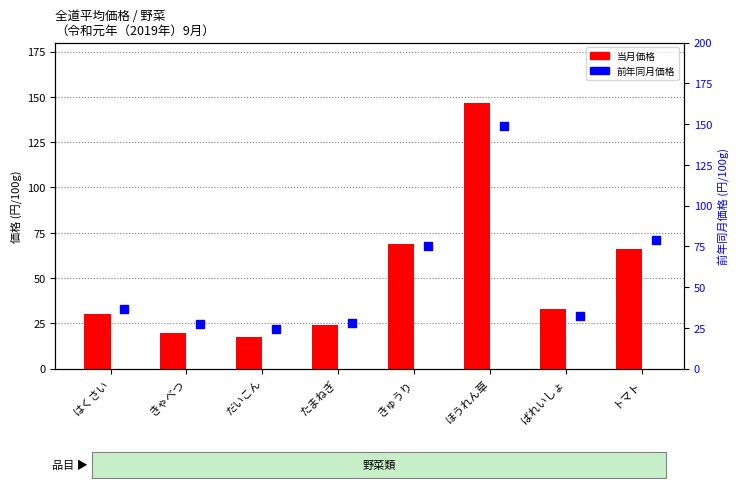

Is the value of 前年同月価格 at きゃべつ greater than the value of 当月価格 at きゅうり?

No